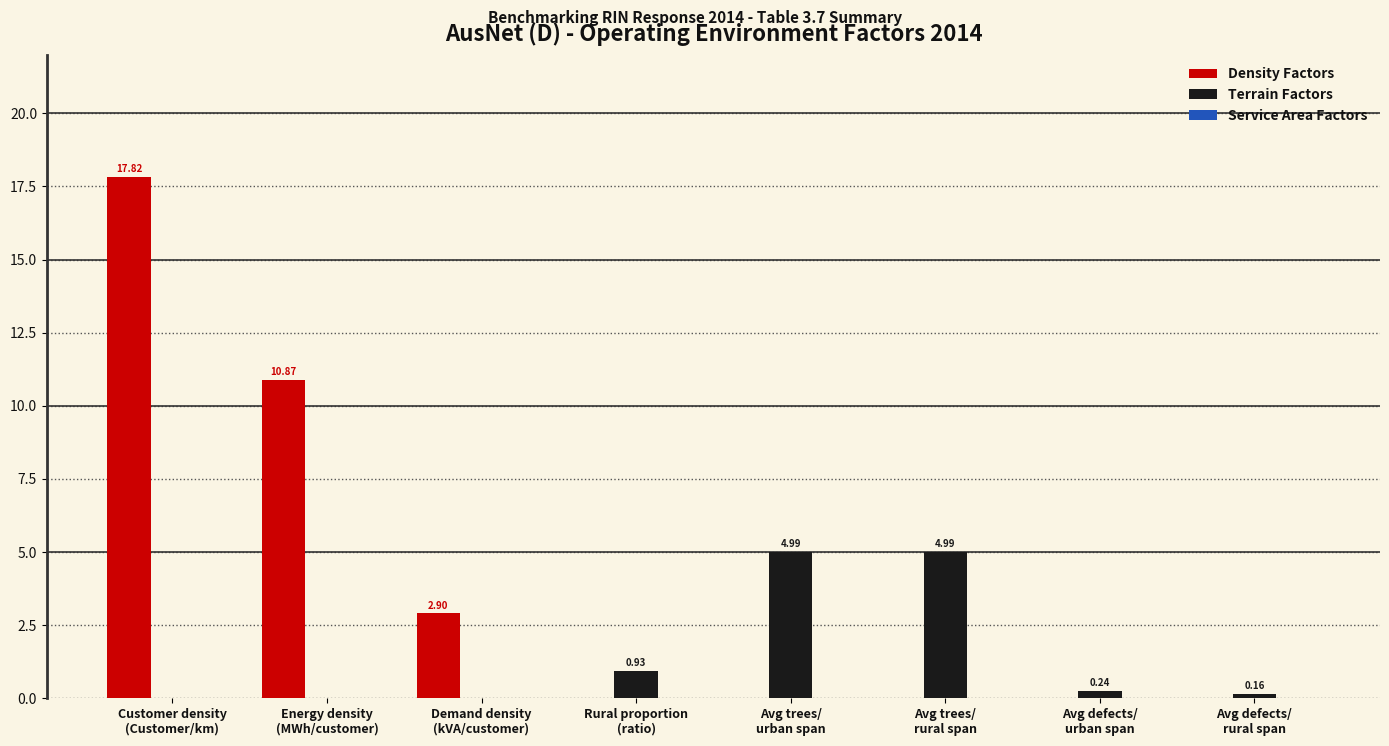

Which series has the largest total across all categories?

Density Factors